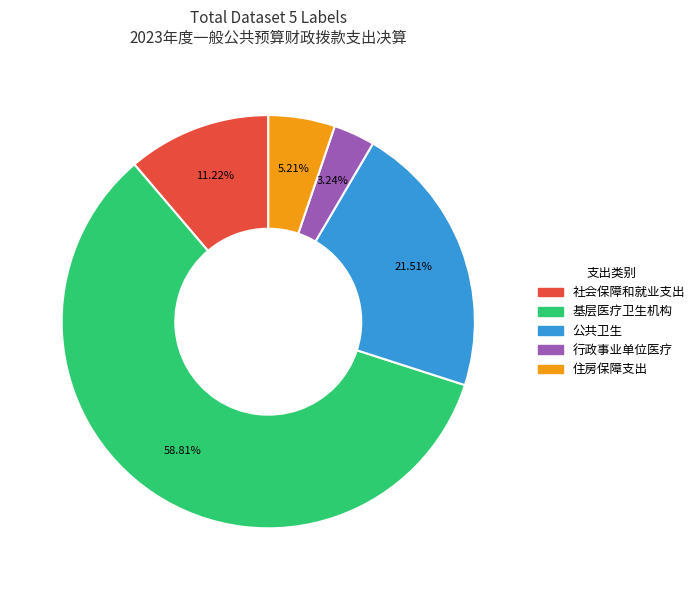

To the nearest percent, what percentage of the pie is 行政事业单位医疗?

3%